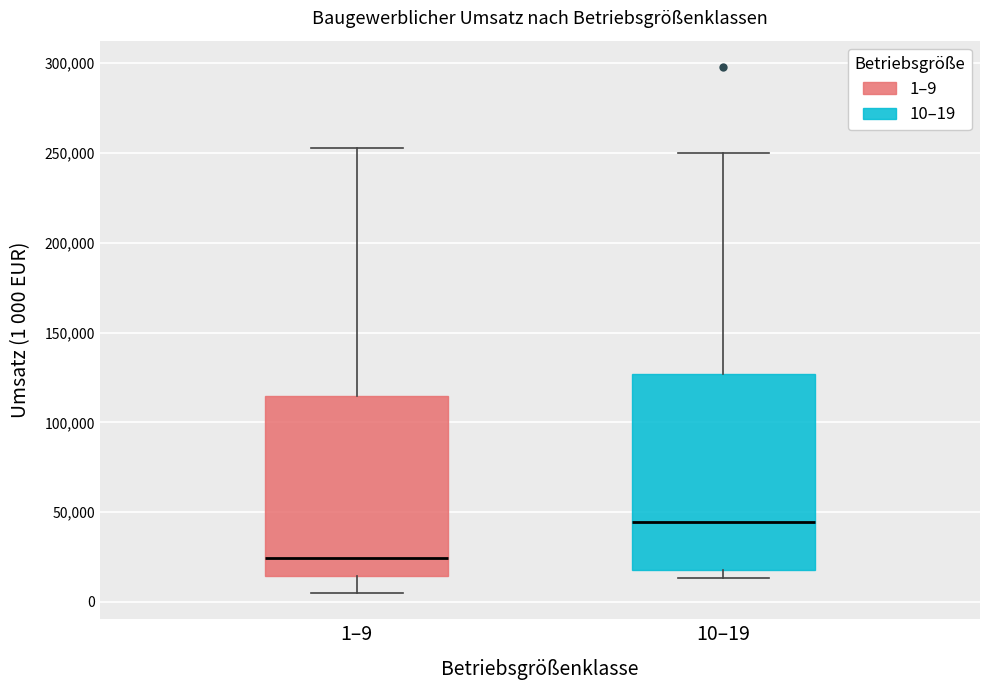

Which box has the highest median line?

10–19